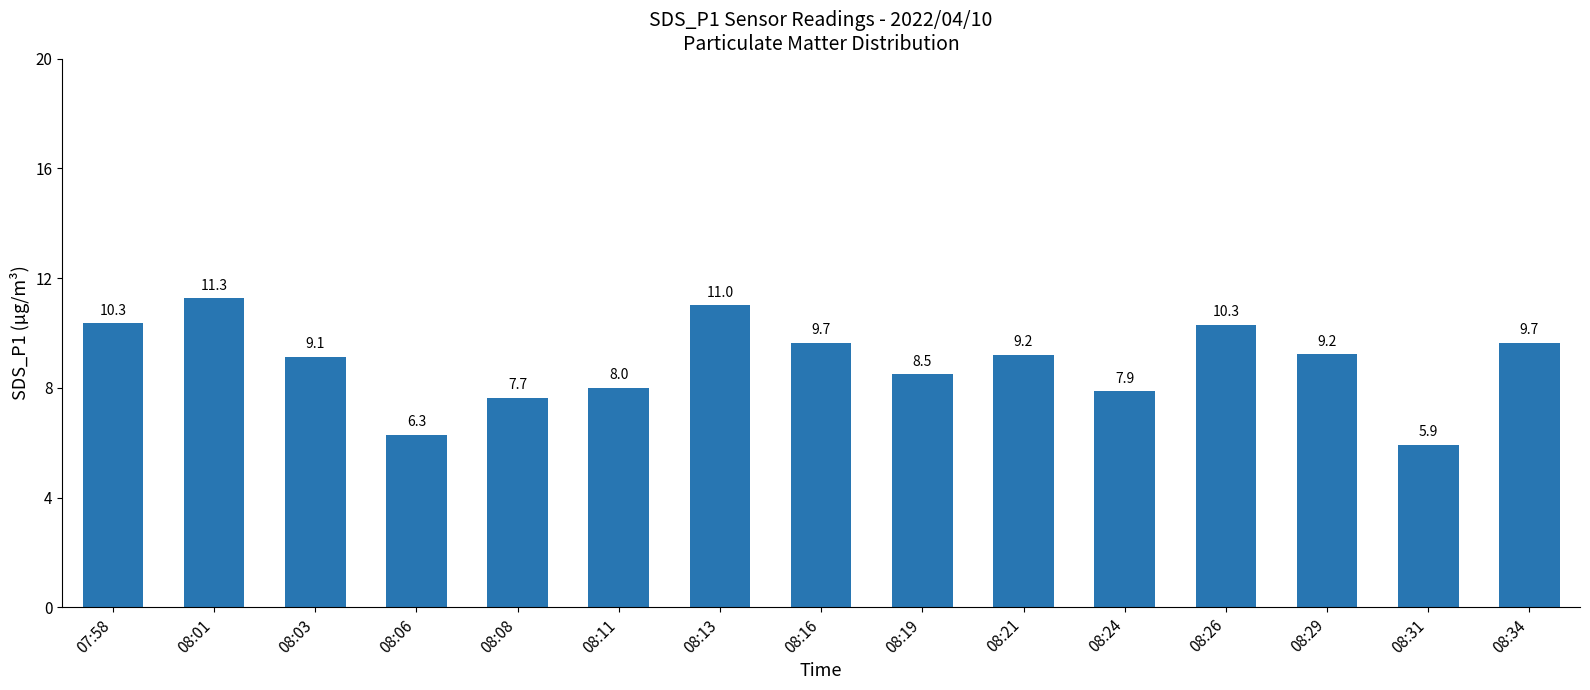

The chart shows a value of 9.2 at 08:29. True or false?

True